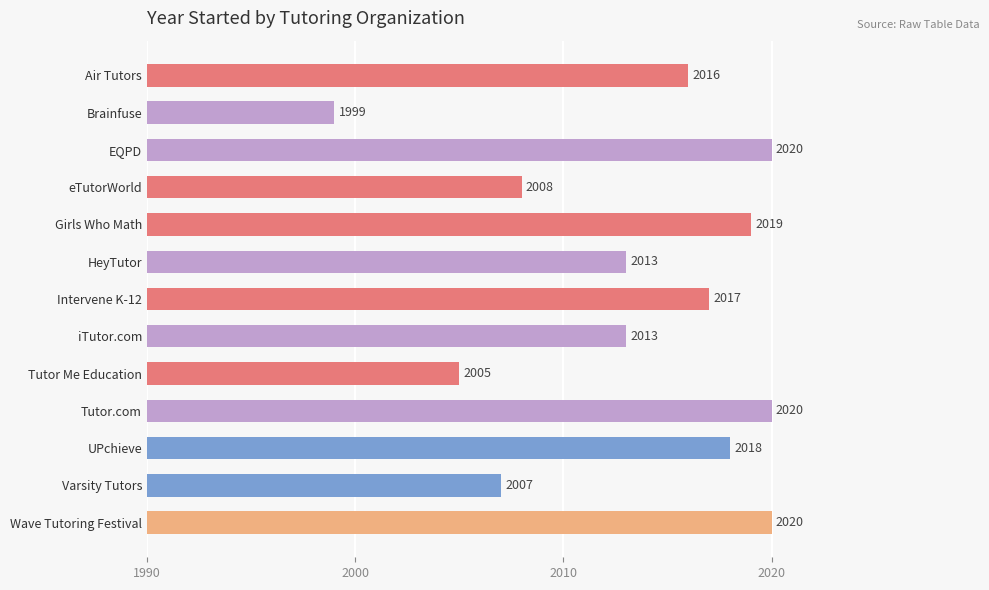

What is the label of the 7th bar from the top?

Intervene K-12